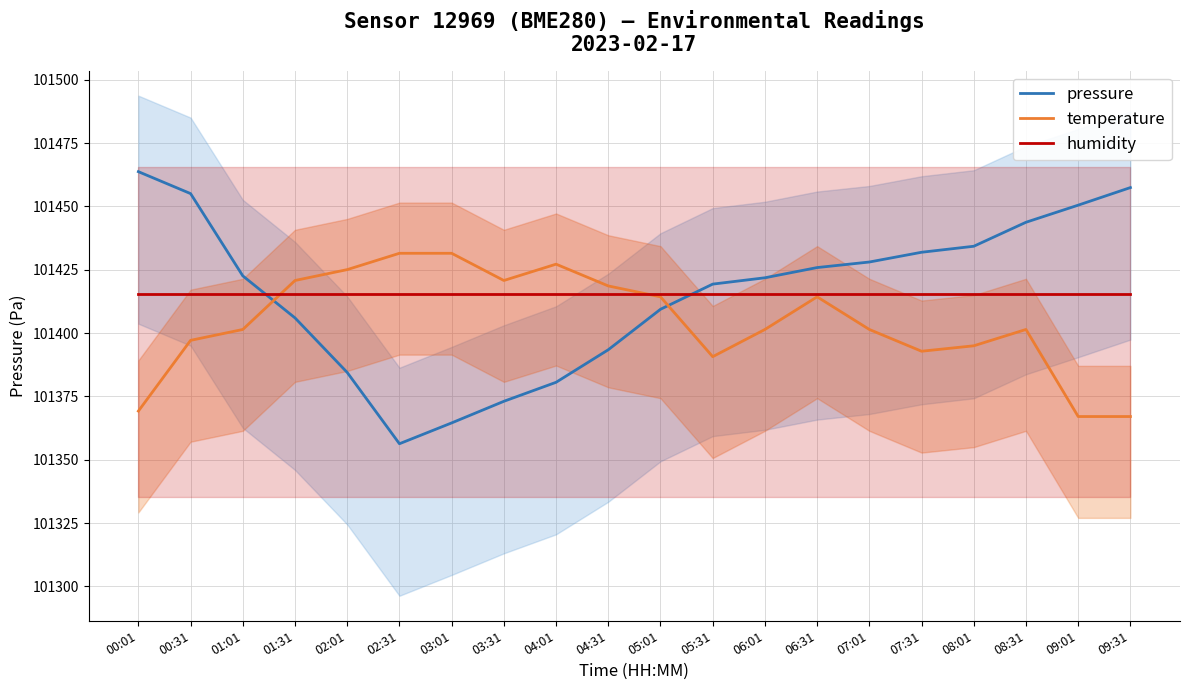

At 06:01, list the series in order from largest to smallest.

pressure, humidity, temperature